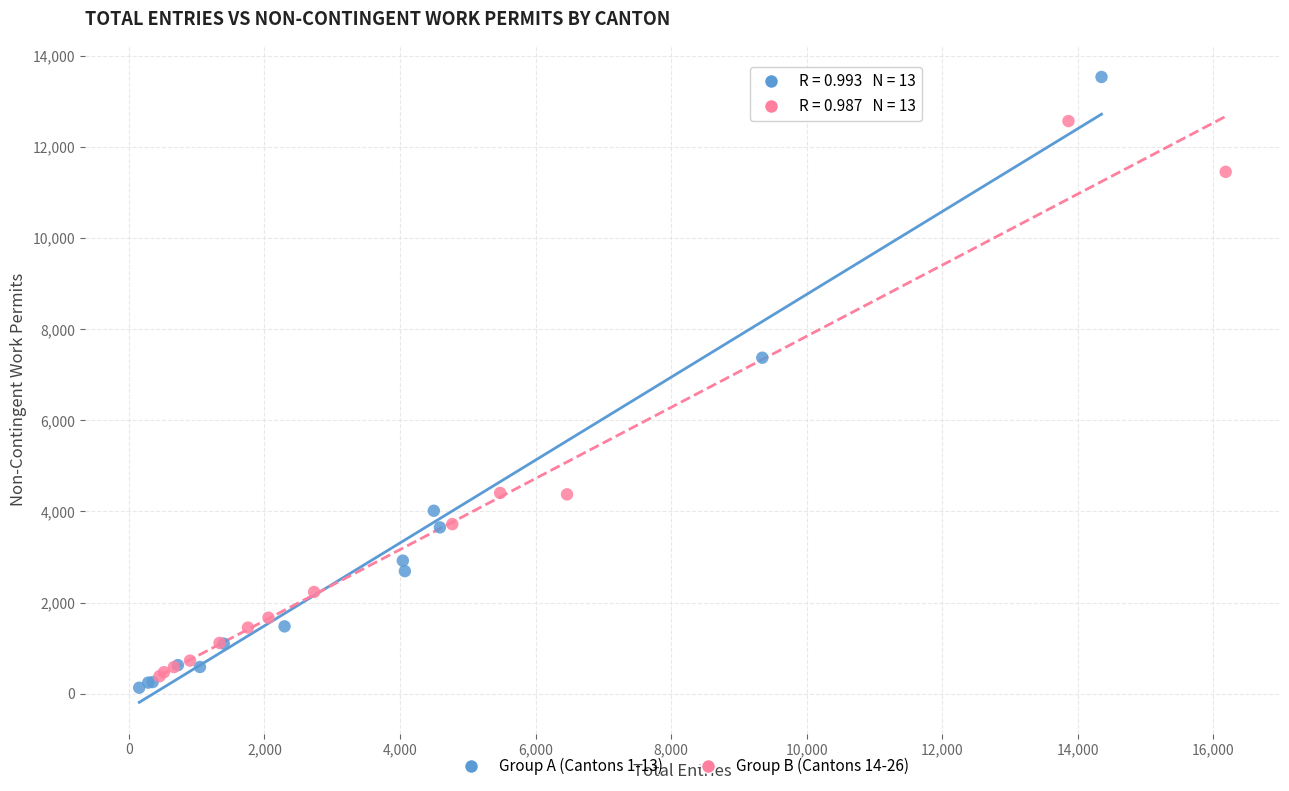

Which series contains the lowest Y value?

Group A (Cantons 1-13)